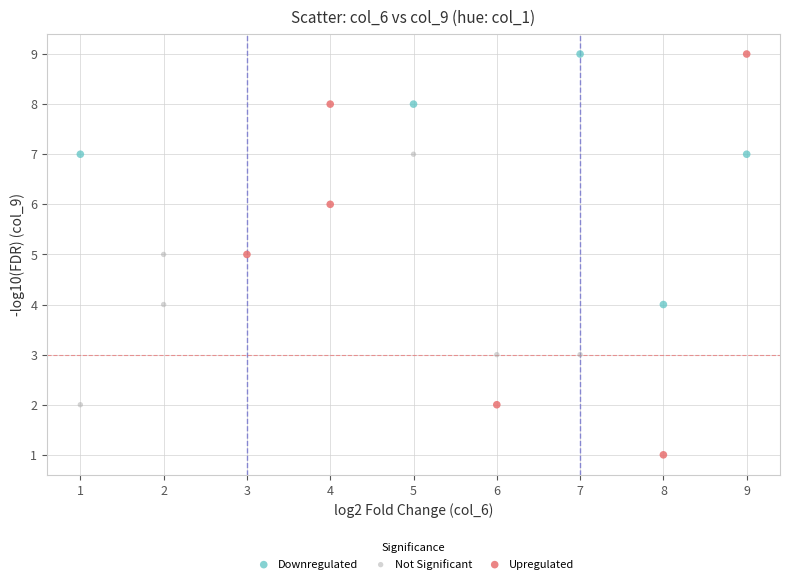

Which series has the largest Y range (max minus min)?

Upregulated